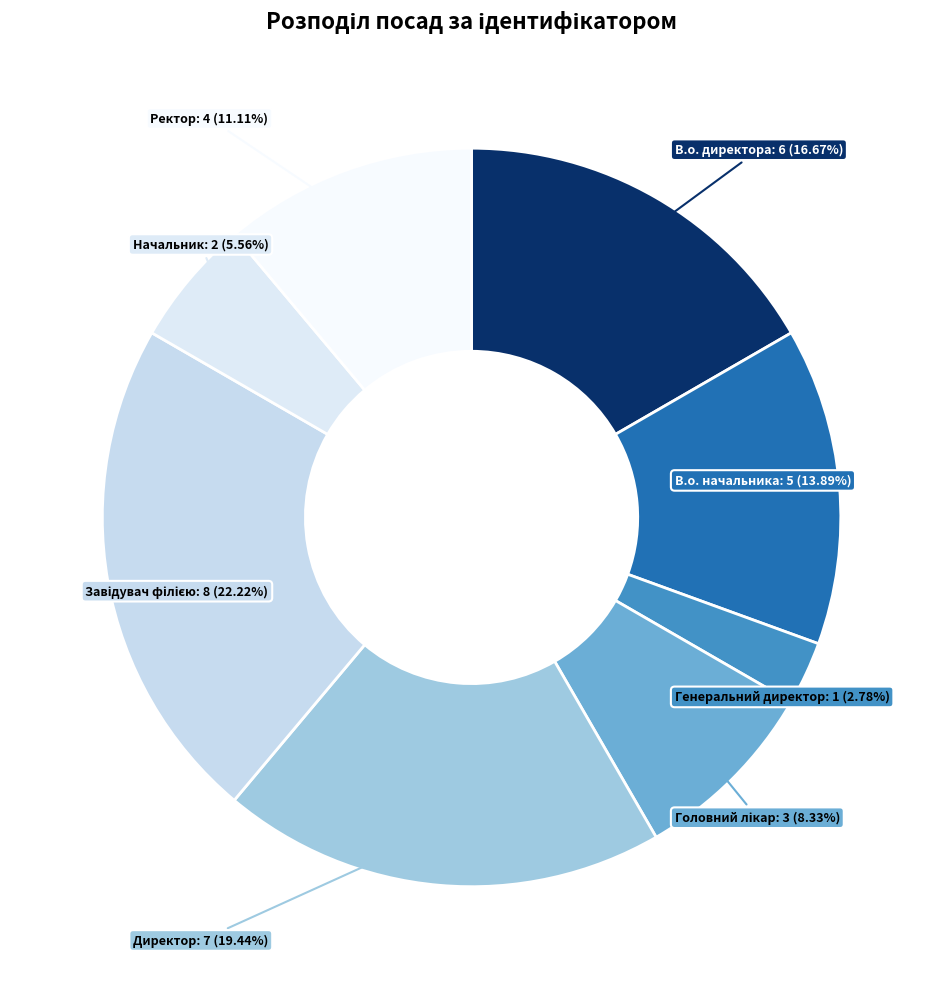

Count the number of slices in the pie.

8